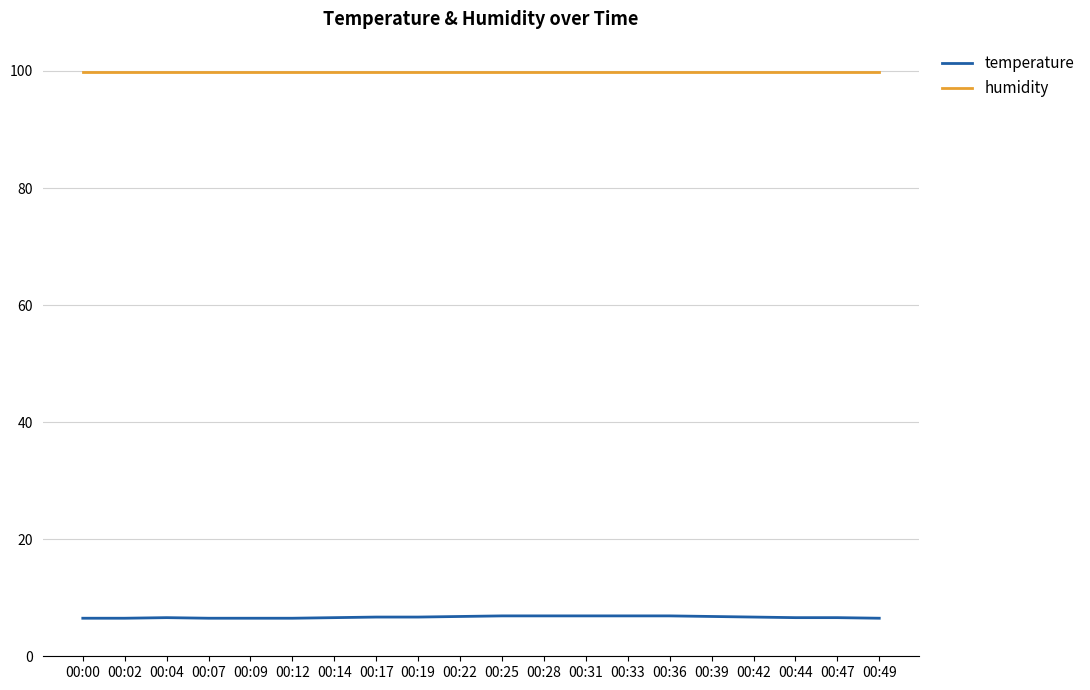

What is the greatest value displayed?

99.9